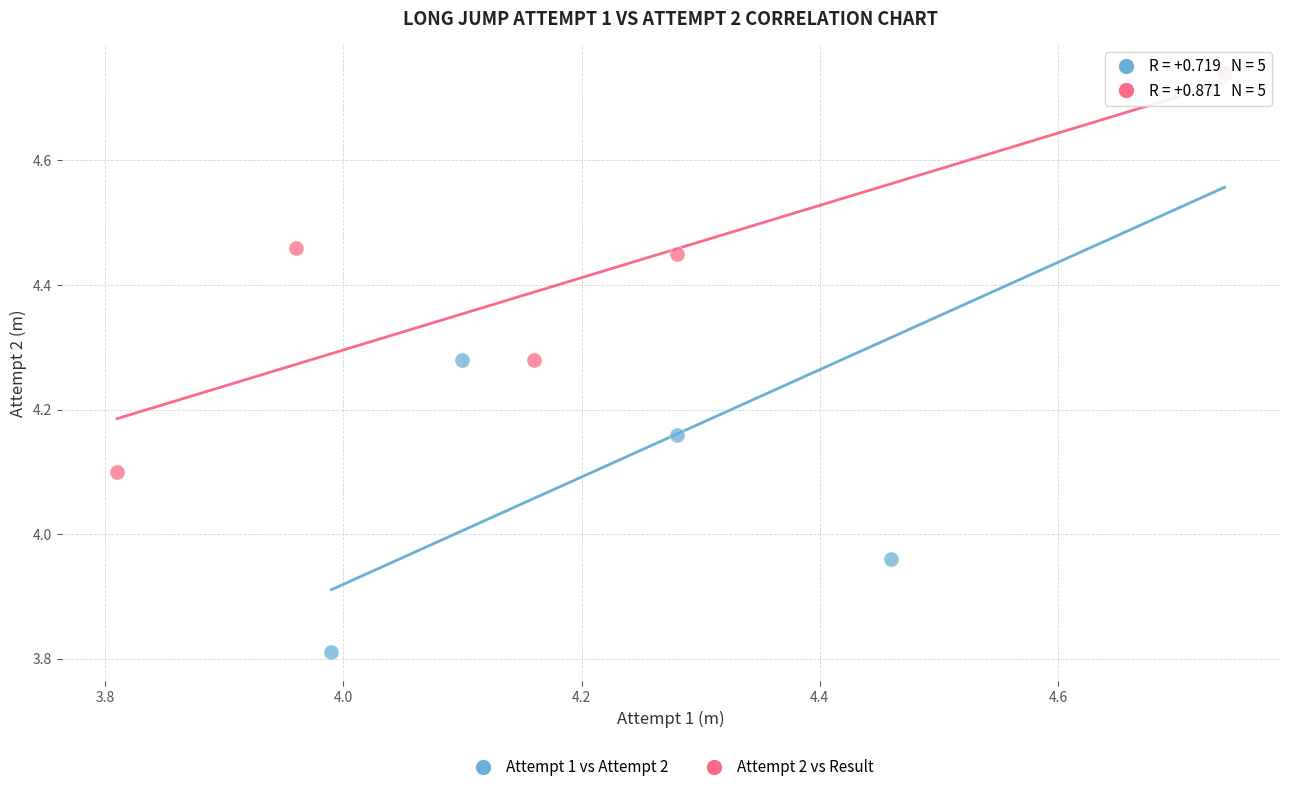

Which series has the largest Y range (max minus min)?

Attempt 1 vs Attempt 2